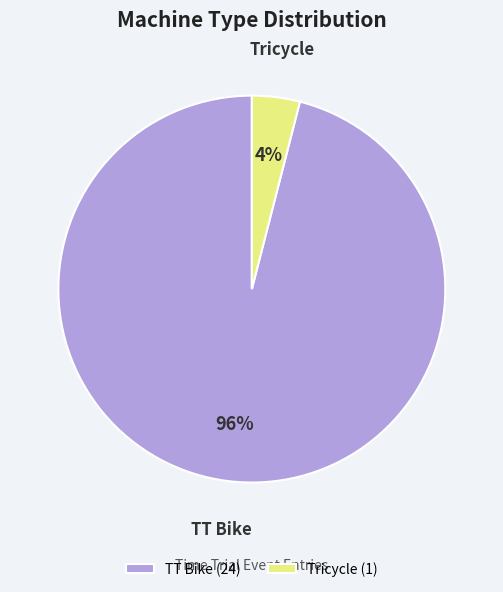

To the nearest percent, what portion does Tricycle represent?

4%